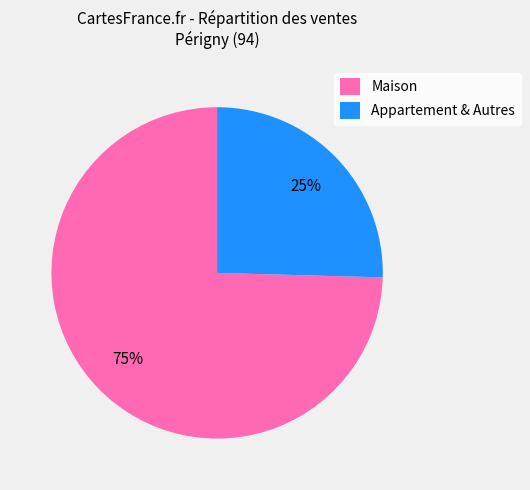

Do Maison and Appartement & Autres together represent more than half of the pie?

Yes